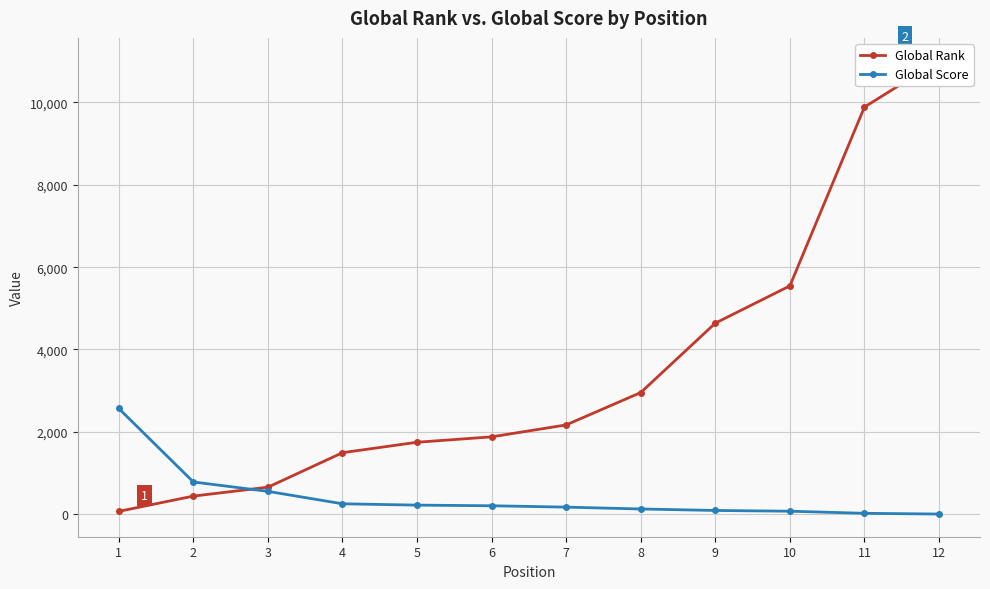

True or false: Global Score and Global Rank cross at least once.

True